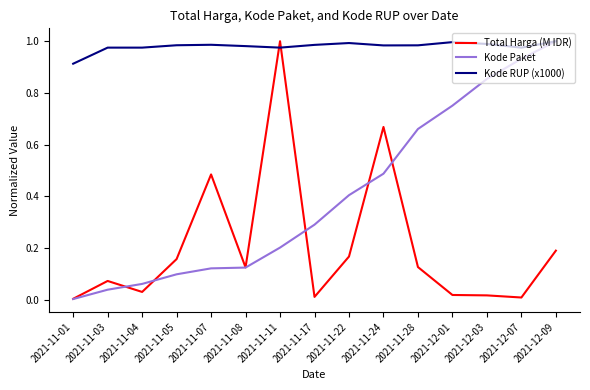

What are all the series names shown in the legend?

Total Harga (M IDR), Kode Paket, Kode RUP (x1000)